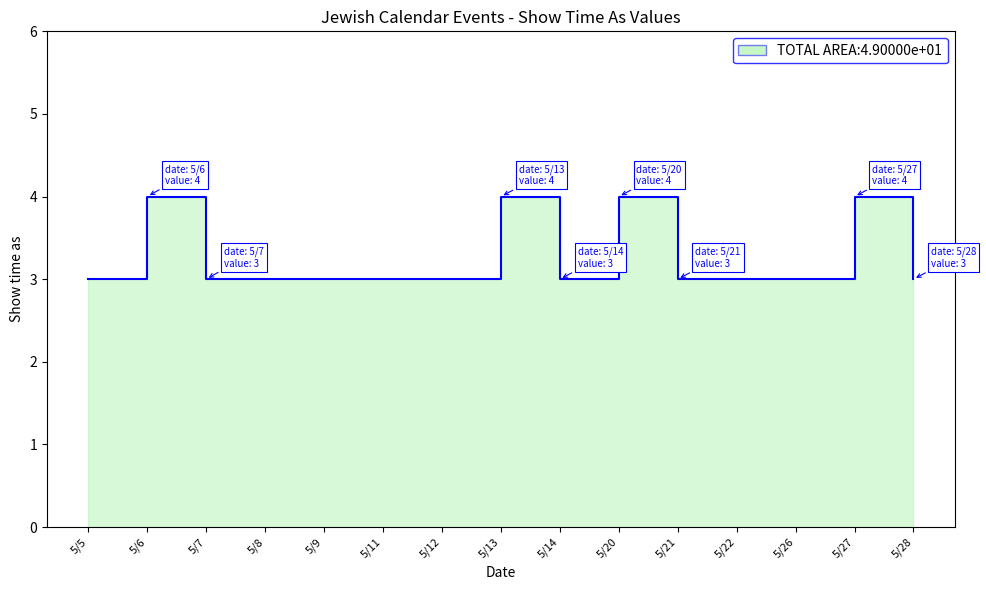

Read the value at 5/7.

3